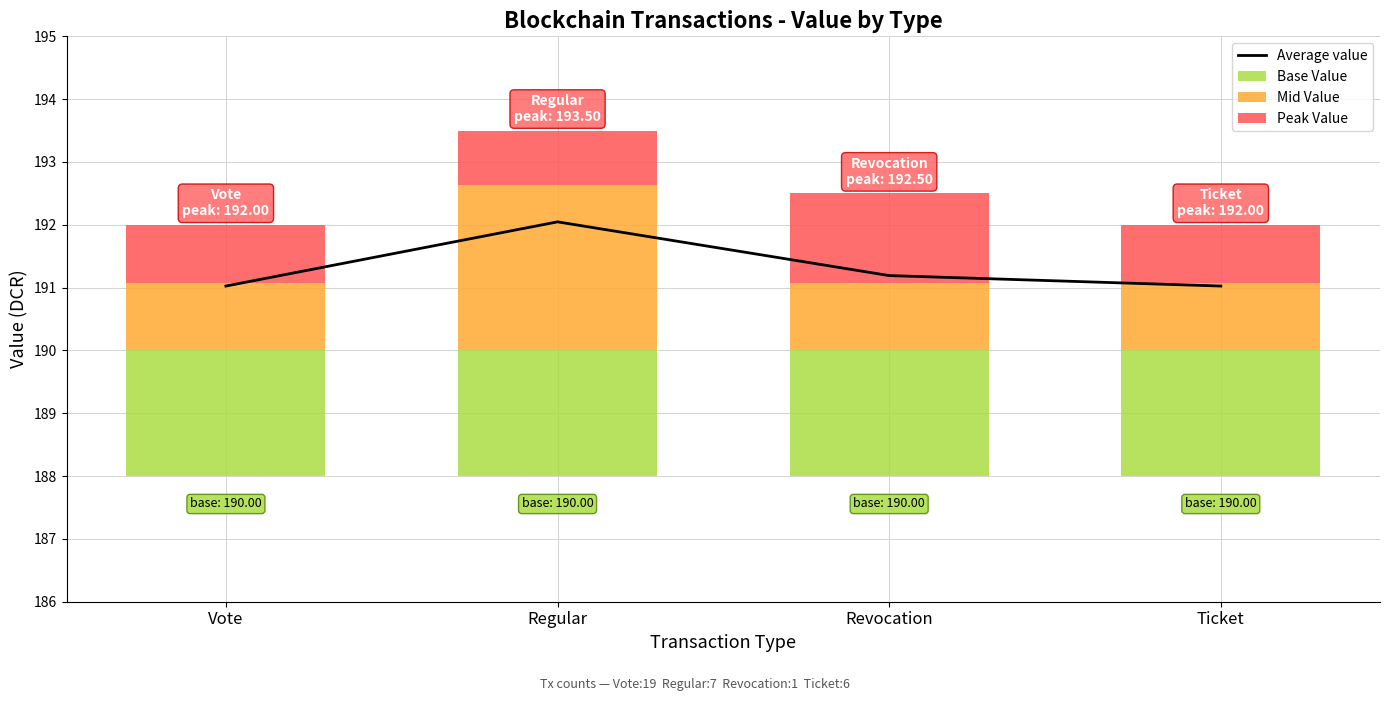

True or false: Average value has a value of 192.0 at Regular.

True